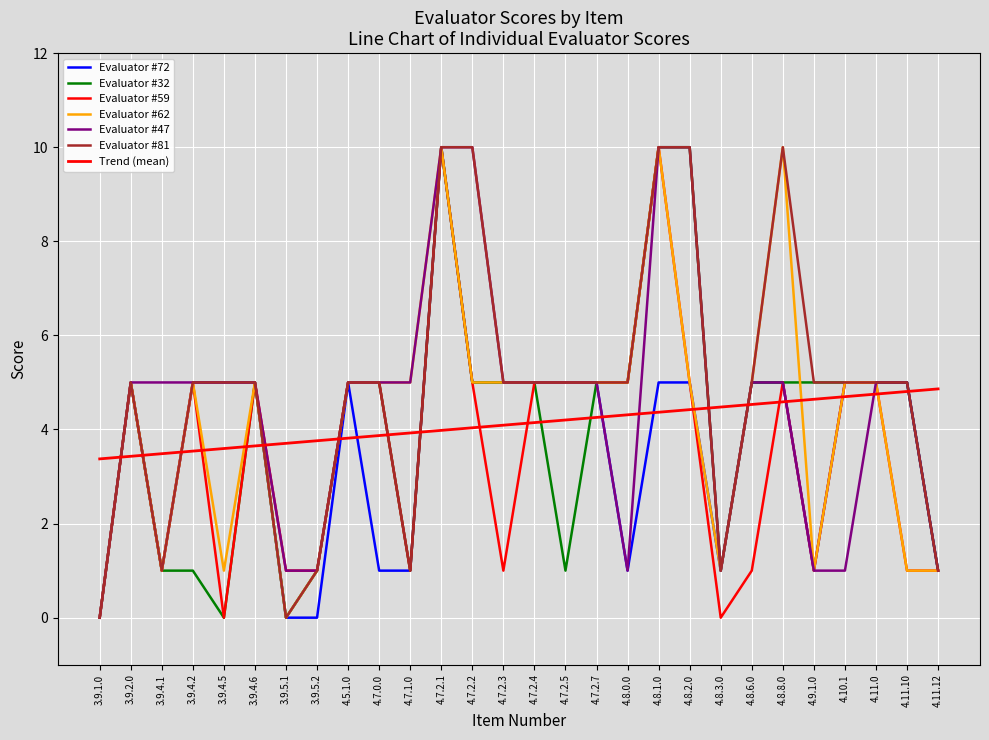

Does the chart display data point markers on the line(s)?

No